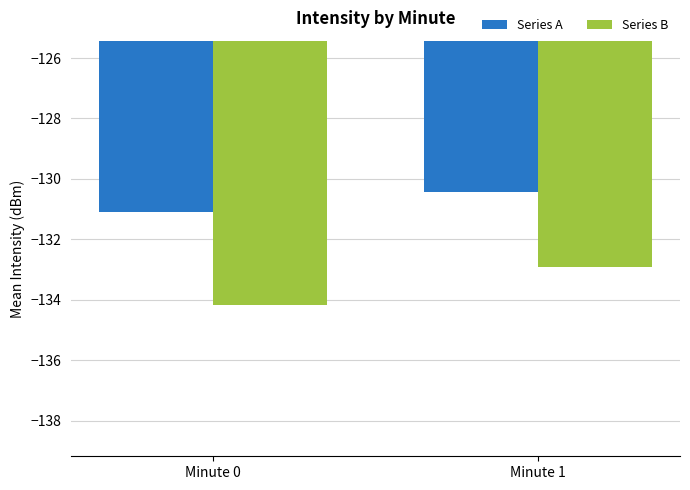

List the series in order of their overall mean, highest first.

Series A, Series B